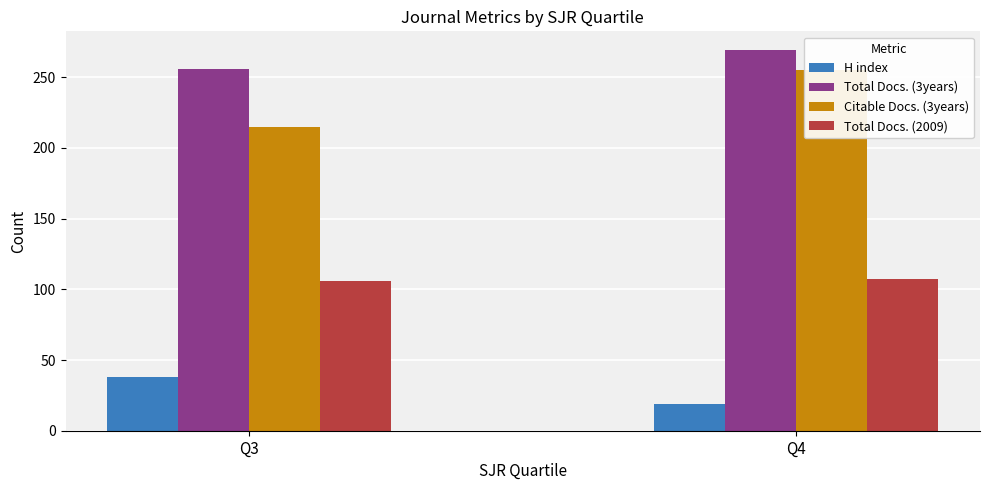

Rank the series at Q4 from highest to lowest value.

Total Docs. (3years), Citable Docs. (3years), Total Docs. (2009), H index